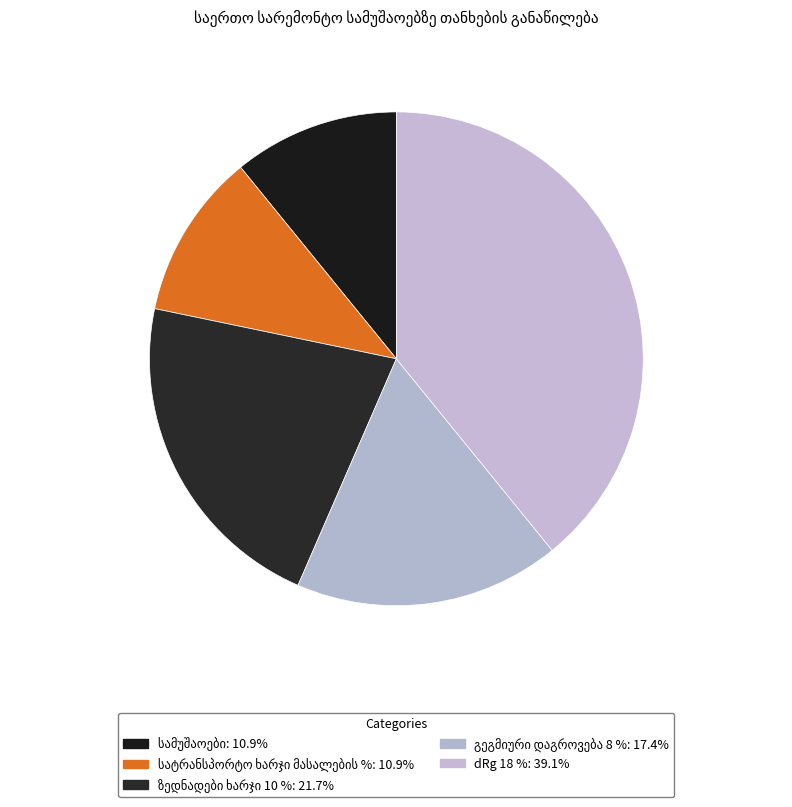

True or false: dRg 18 % accounts for 39% of the total.

True